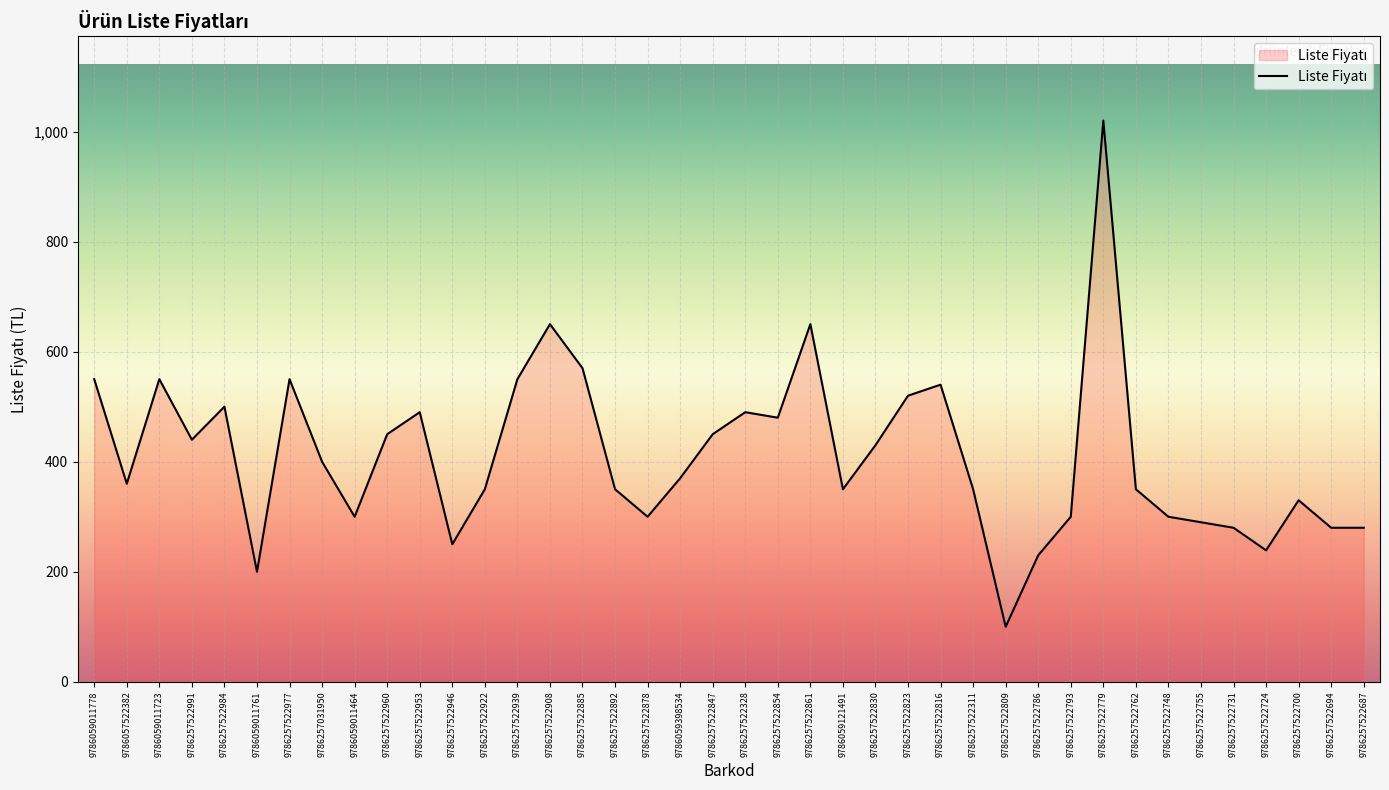

What value does the data have at 9786257522939, to the nearest 50?

550